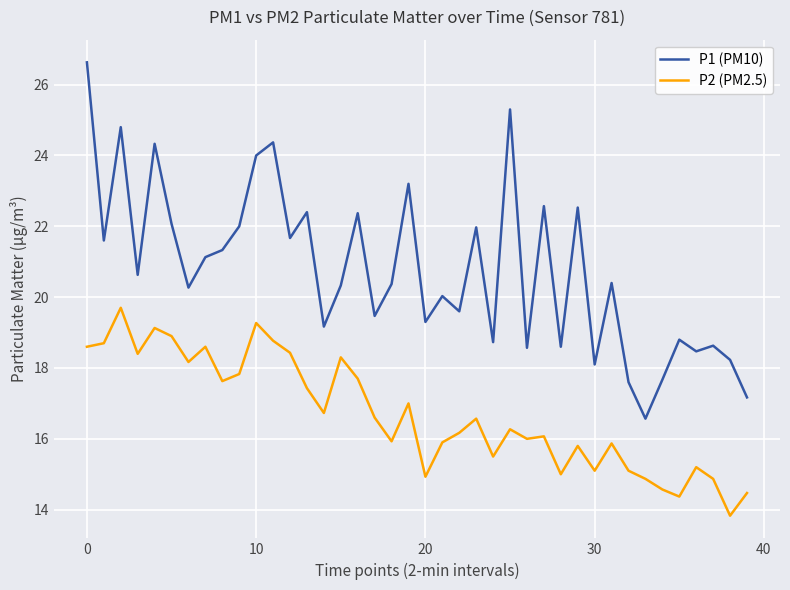

List the series in order of their overall mean, highest first.

P1 (PM10), P2 (PM2.5)